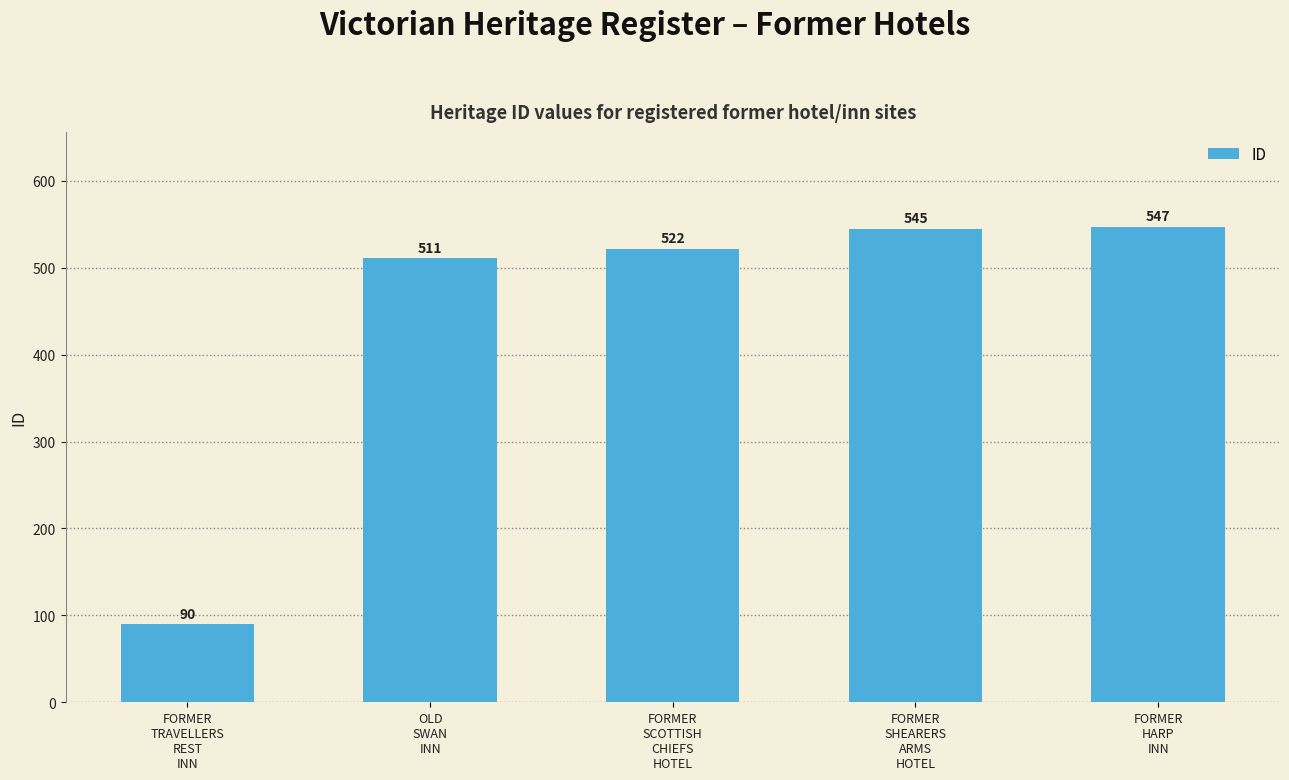

What is the approximate value at FORMER
HARP
INN, to the nearest 5?

545